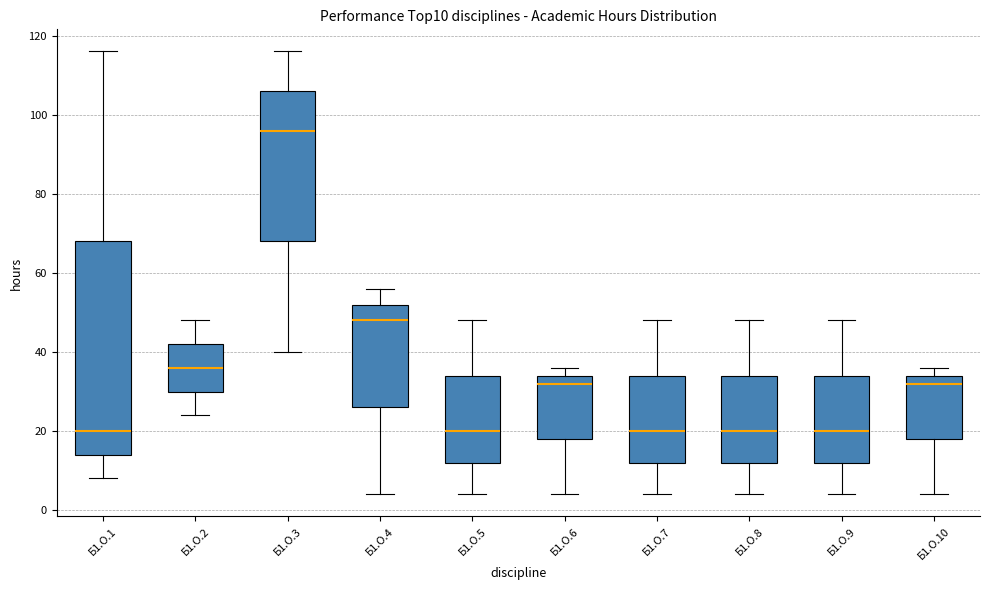

Where is the lower edge of the box for Б1.О.10 on the y-axis? The values are not printed on the chart, so give them approximately, as read against the axis.

18